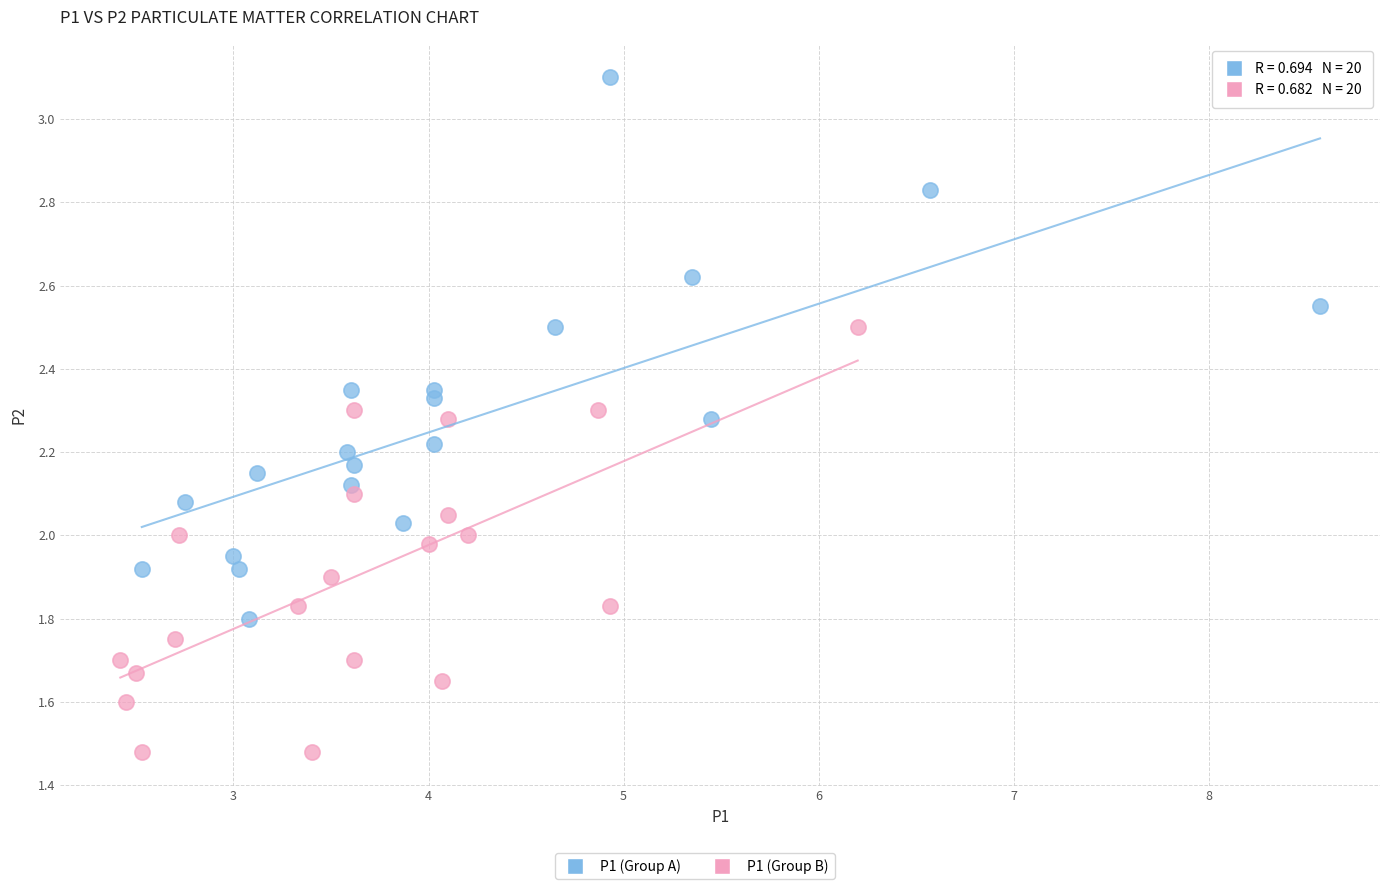

Which series contains the highest Y value?

P1 (Group A)